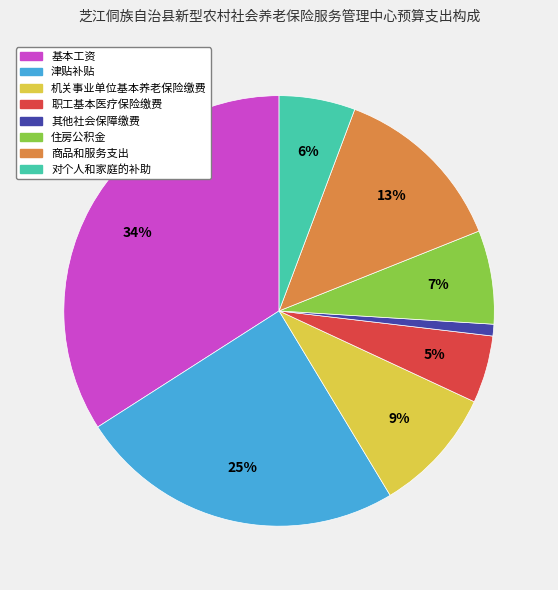

To the nearest percent, what is the difference between the 机关事业单位基本养老保险缴费 and 基本工资 slice percentages?

25%